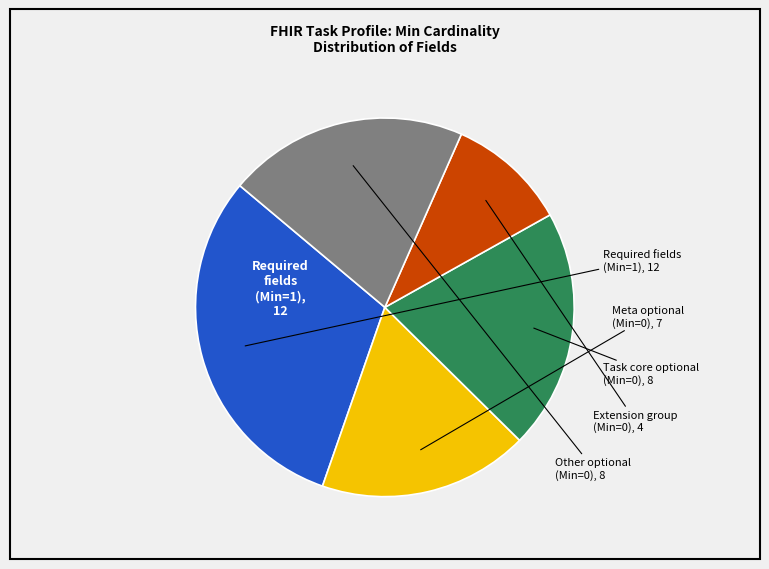

Is there any slice that represents more than half of the pie?

No